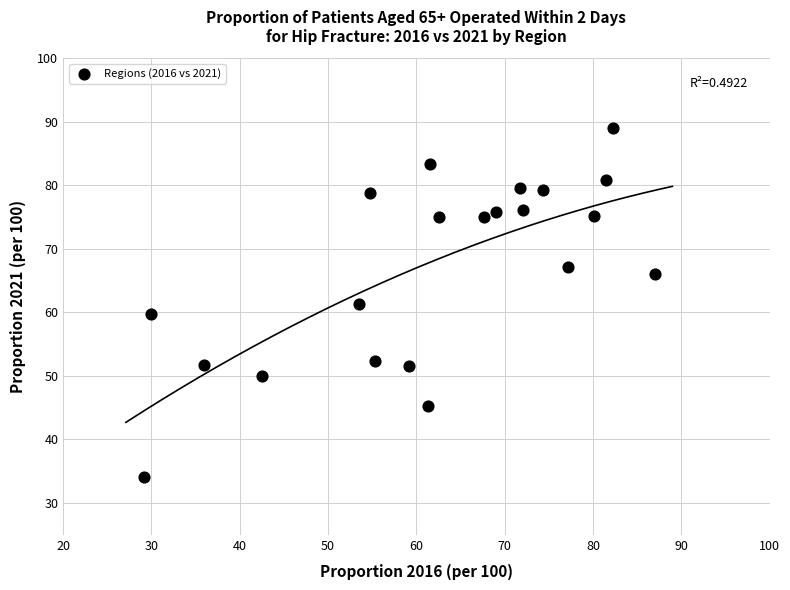

What is the range of Y values (max minus min)?

54.9